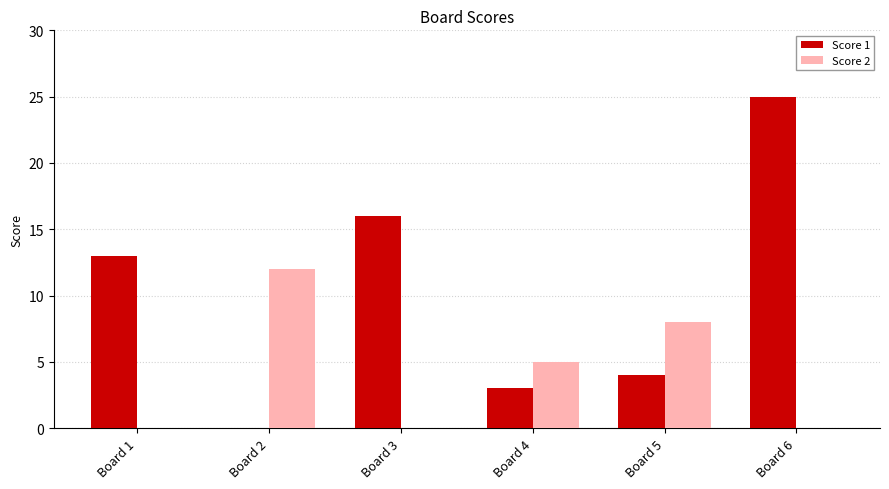

Are the bars horizontal?

No